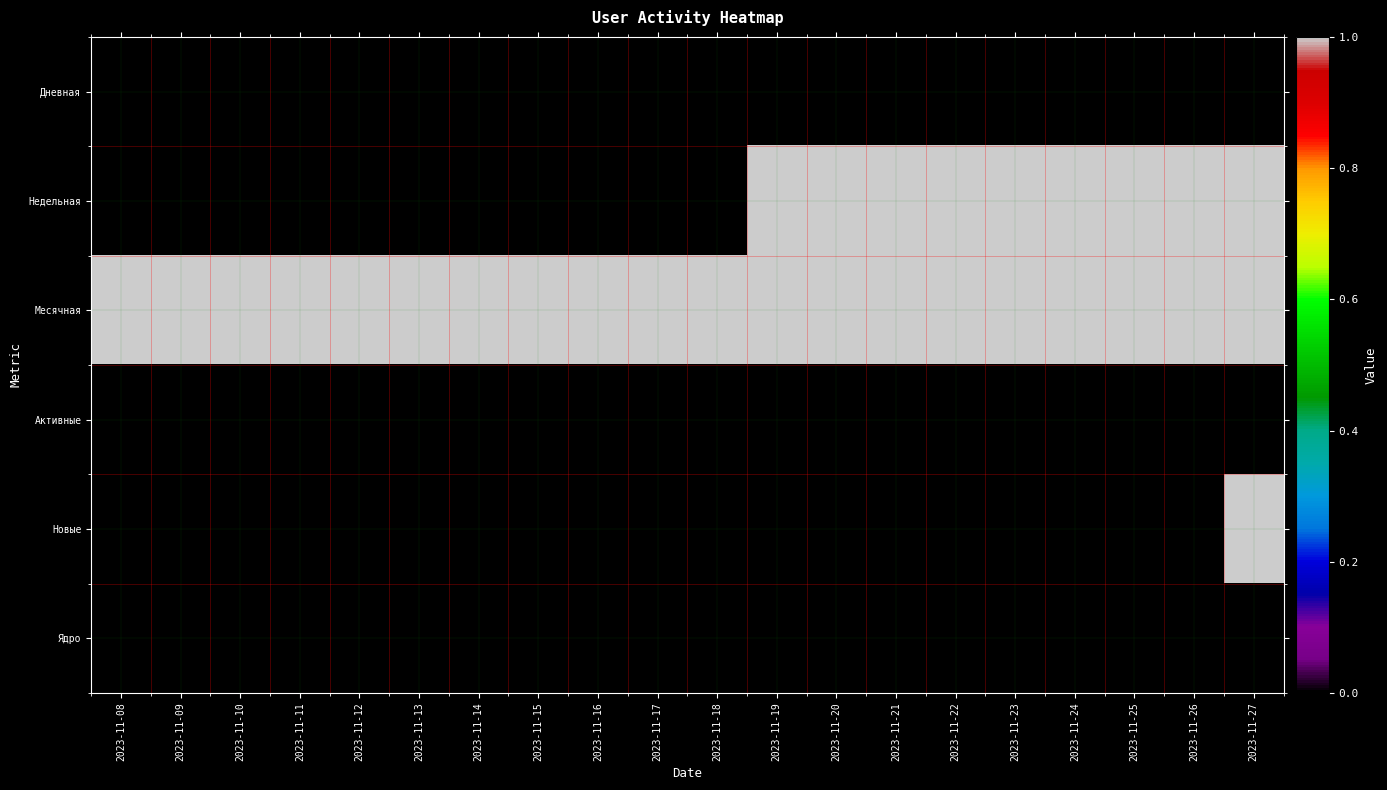

At how many categories does at least one series exceed 0?

20